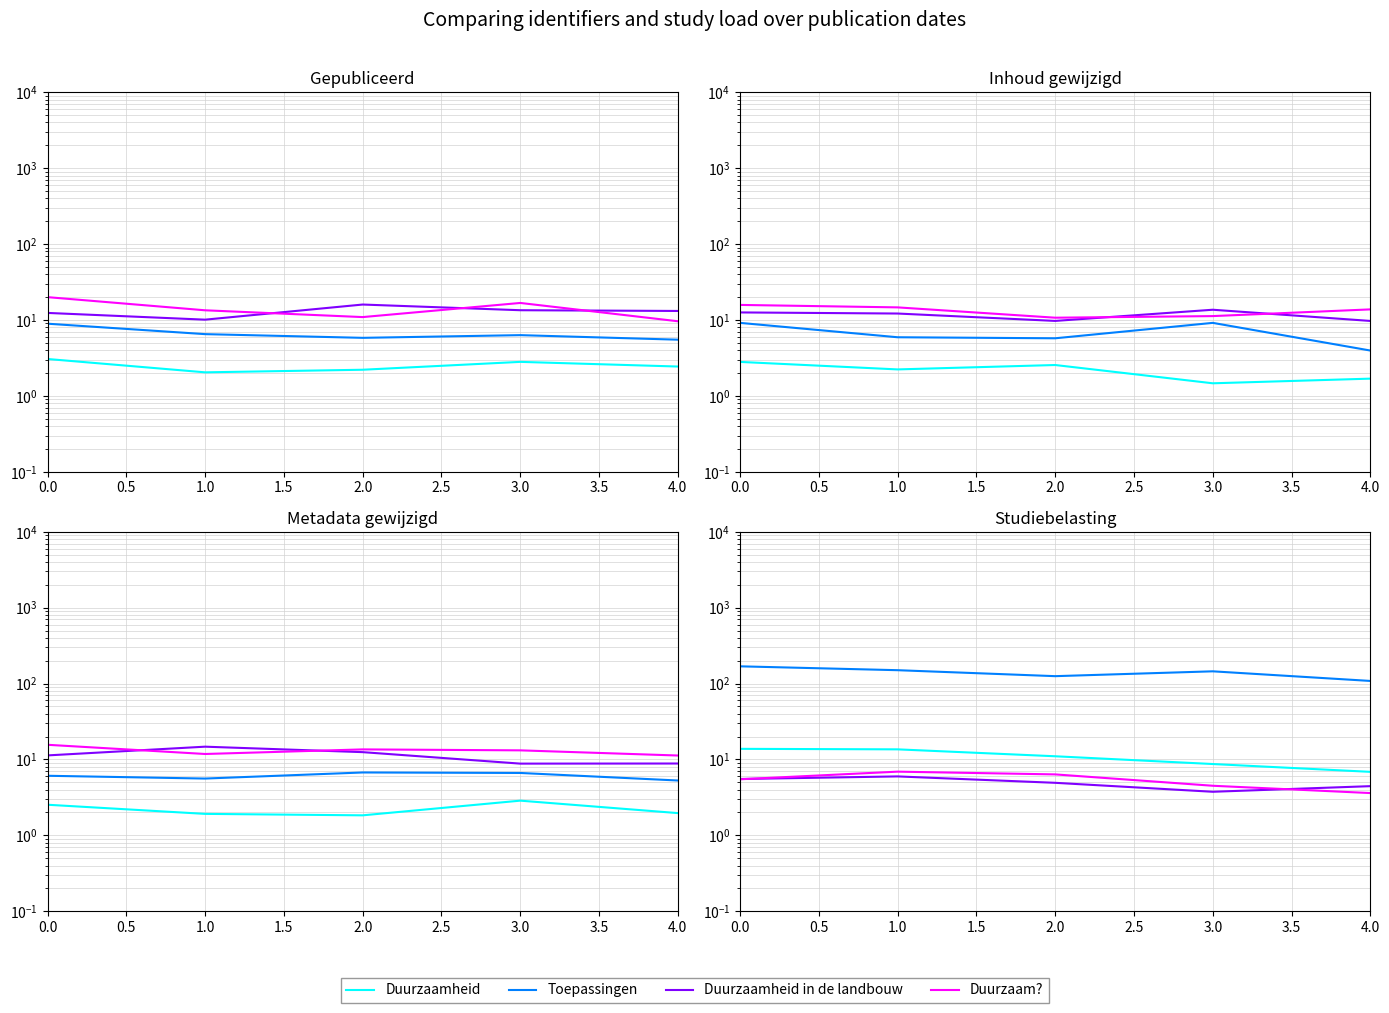

How many lines are shown in the chart?

4